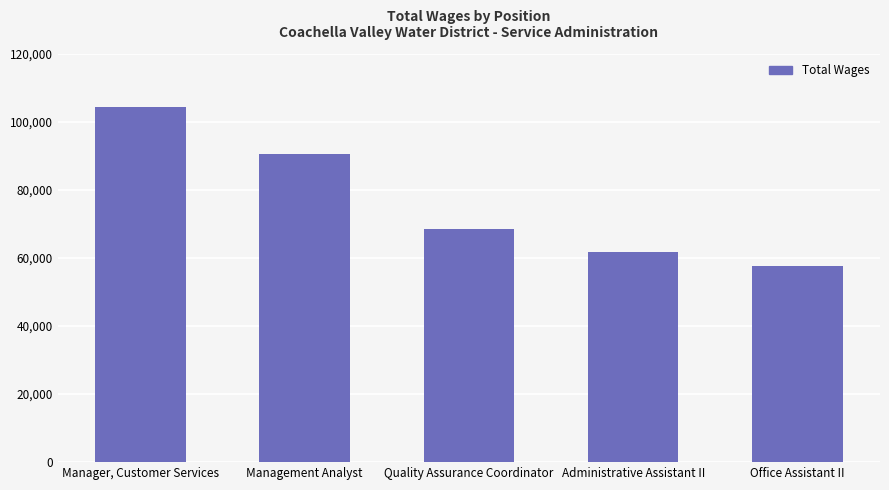

Reading right to left, list all the values displayed in this chart.

Office Assistant II=57745	Administrative Assistant II=61897	Quality Assurance Coordinator=68625	Management Analyst=90526	Manager, Customer Services=104361